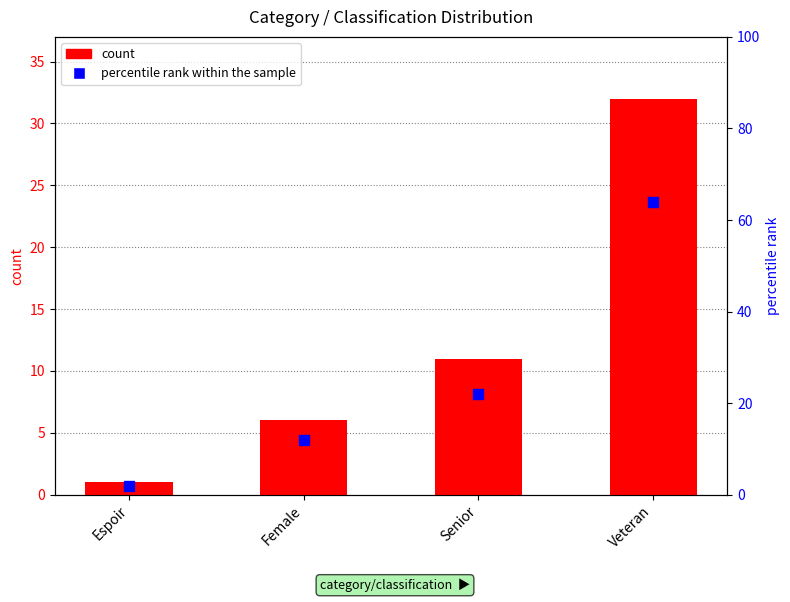

Which series contains the highest Y value?

percentile rank within the sample